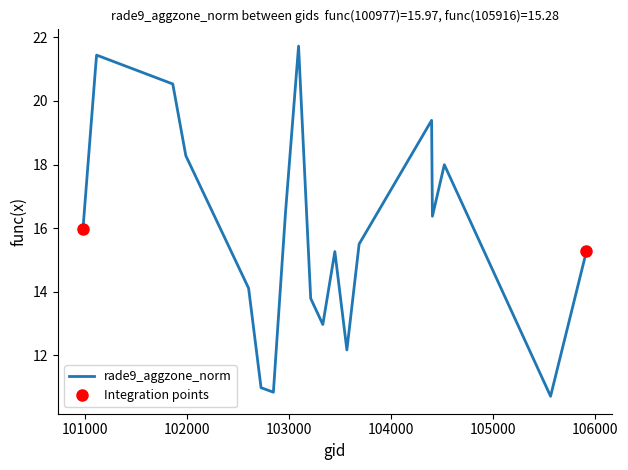

What is the highest value of the rade9_aggzone_norm series?

21.7